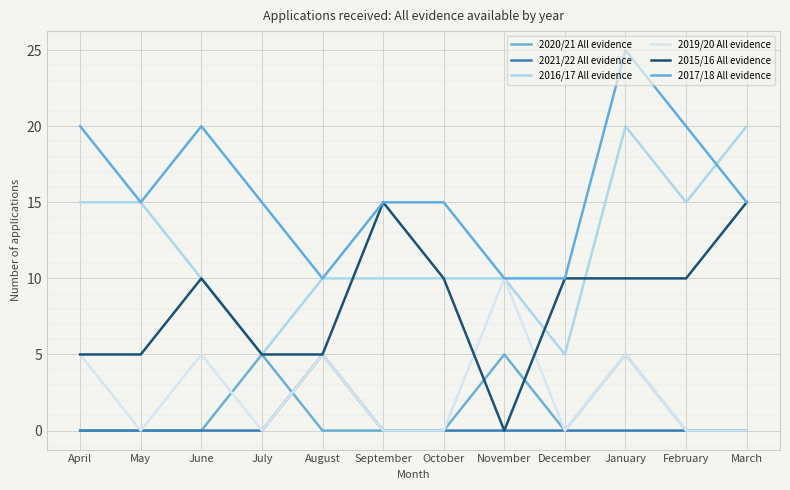

Between May and March, which series saw the biggest shift?

2015/16 All evidence